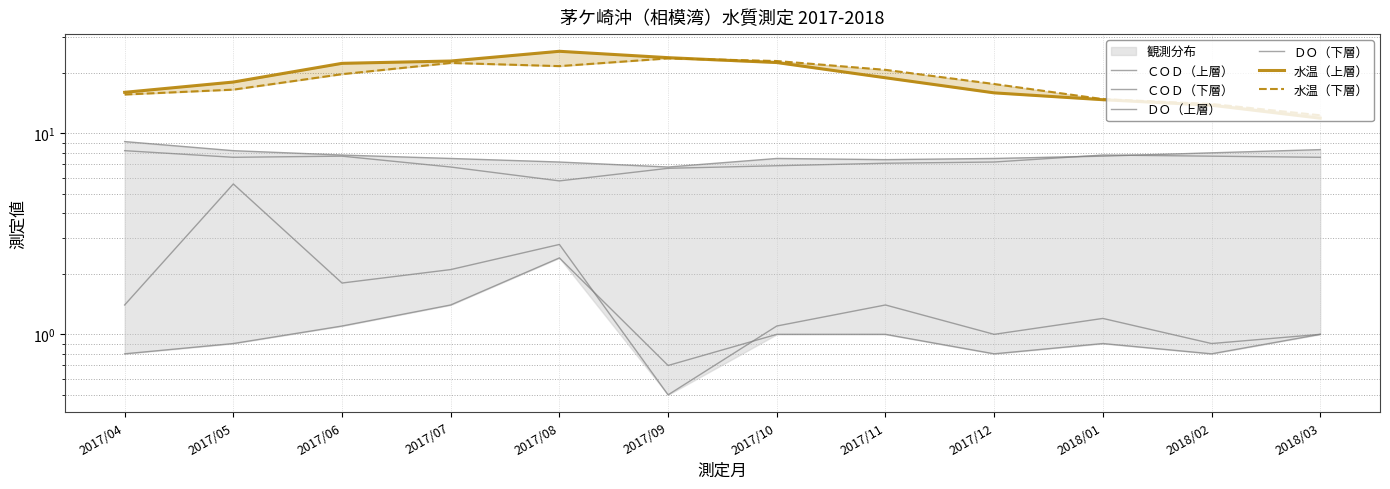

At which category does the chart reach its peak across all series?

2017/08